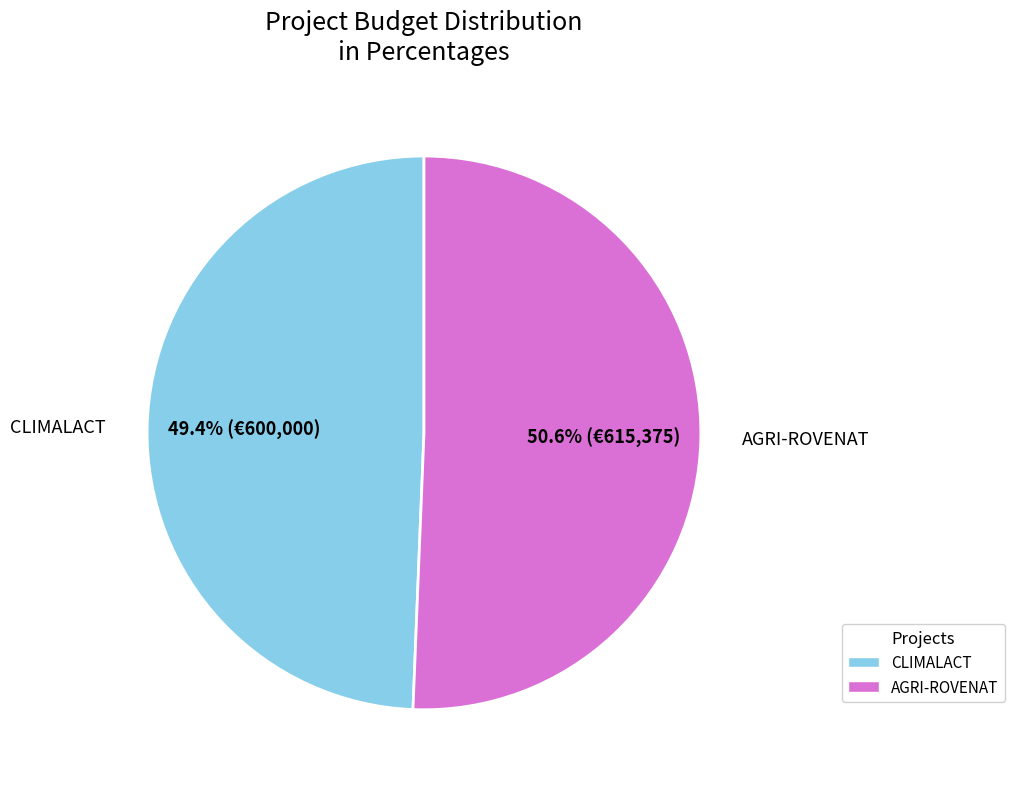

Count the number of slices in the pie.

2